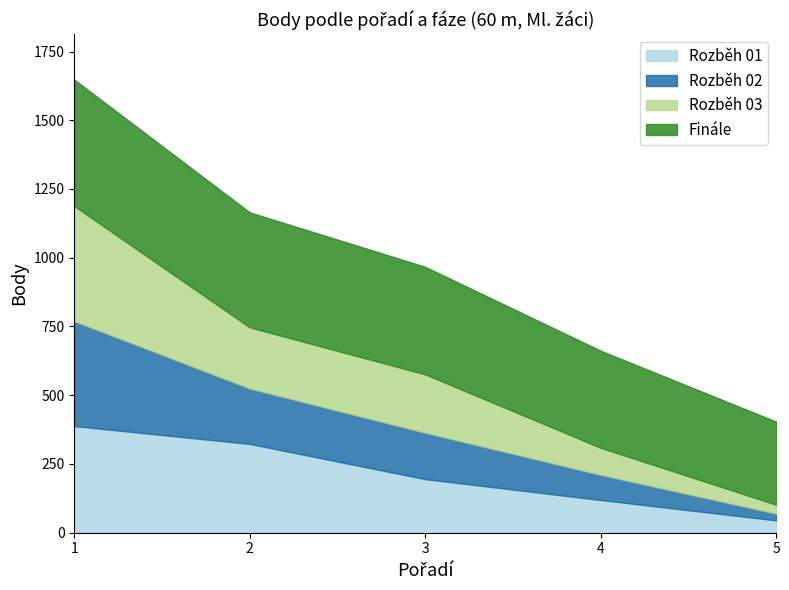

Rank the categories by Rozběh 03 value from lowest to highest.

5, 4, 3, 2, 1